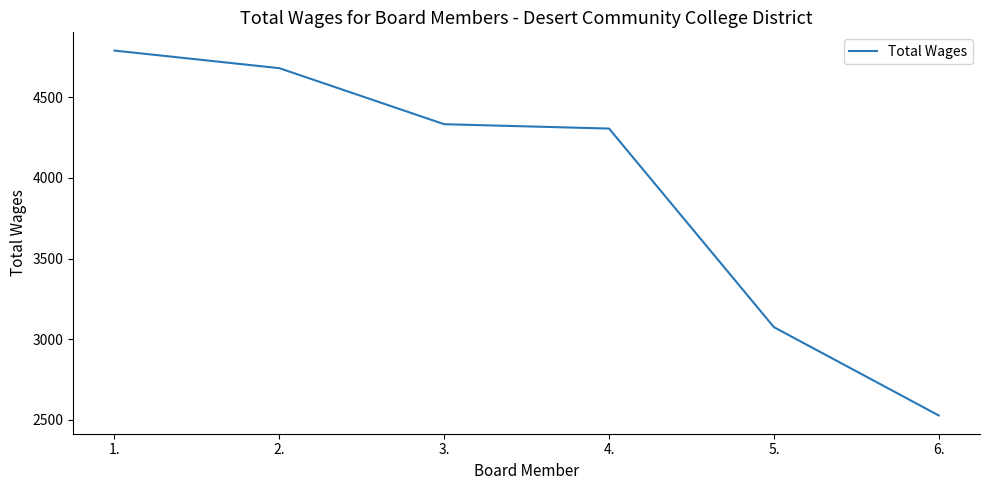

List the labels in order of value, smallest first.

6., 5., 4., 3., 2., 1.